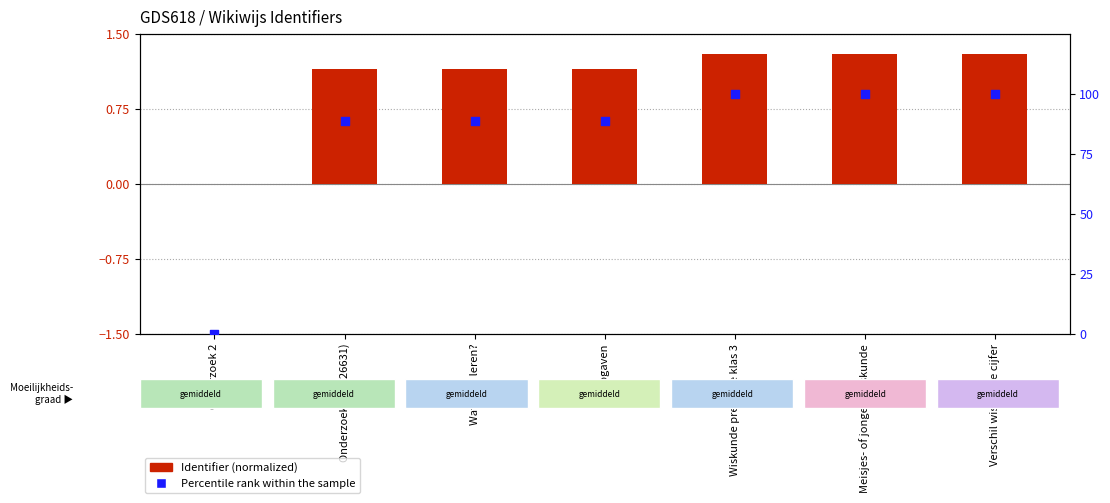

Which series has the largest total across all categories?

Percentile rank within the sample